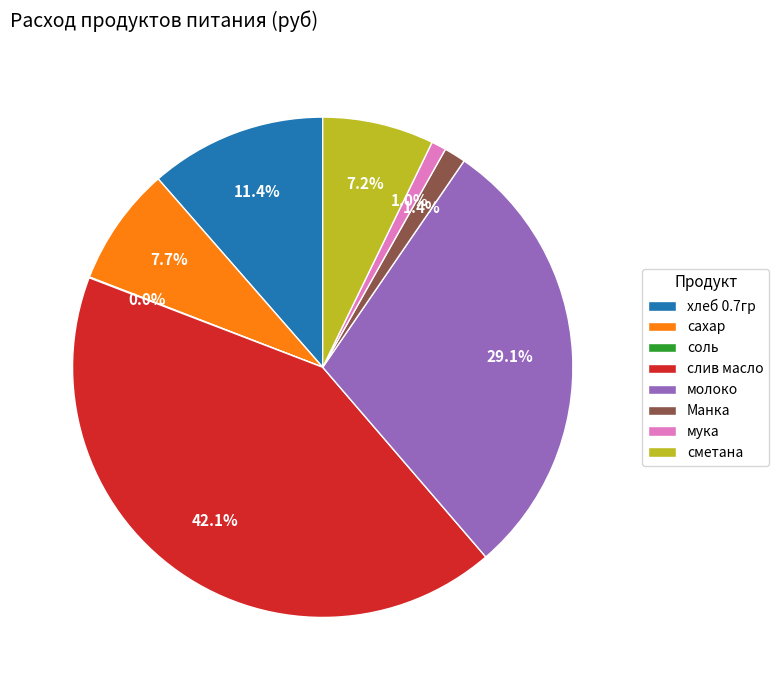

Which category has the biggest portion of the pie?

слив масло